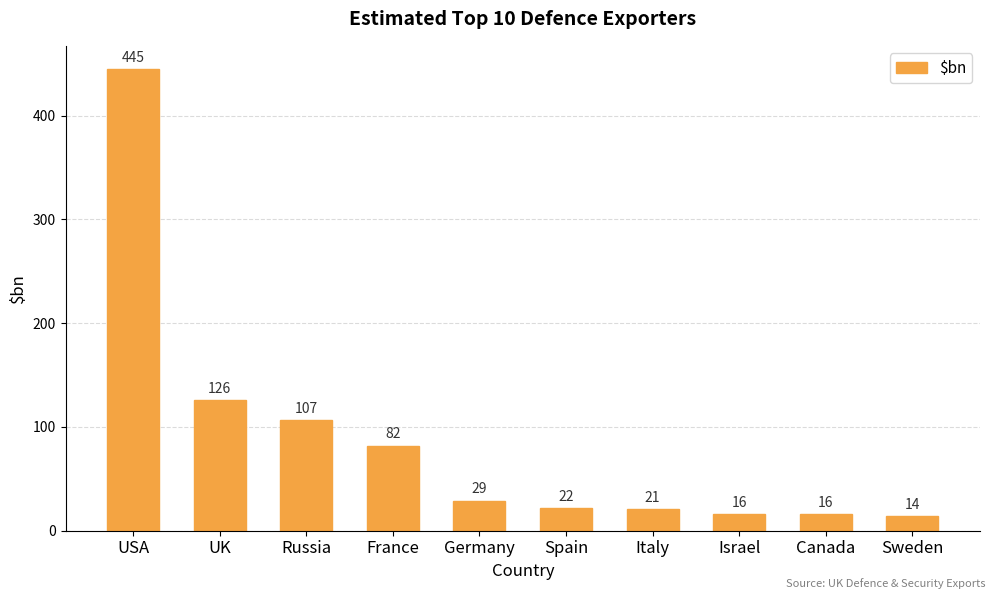

What is the label of the 1st bar from the right?

Sweden